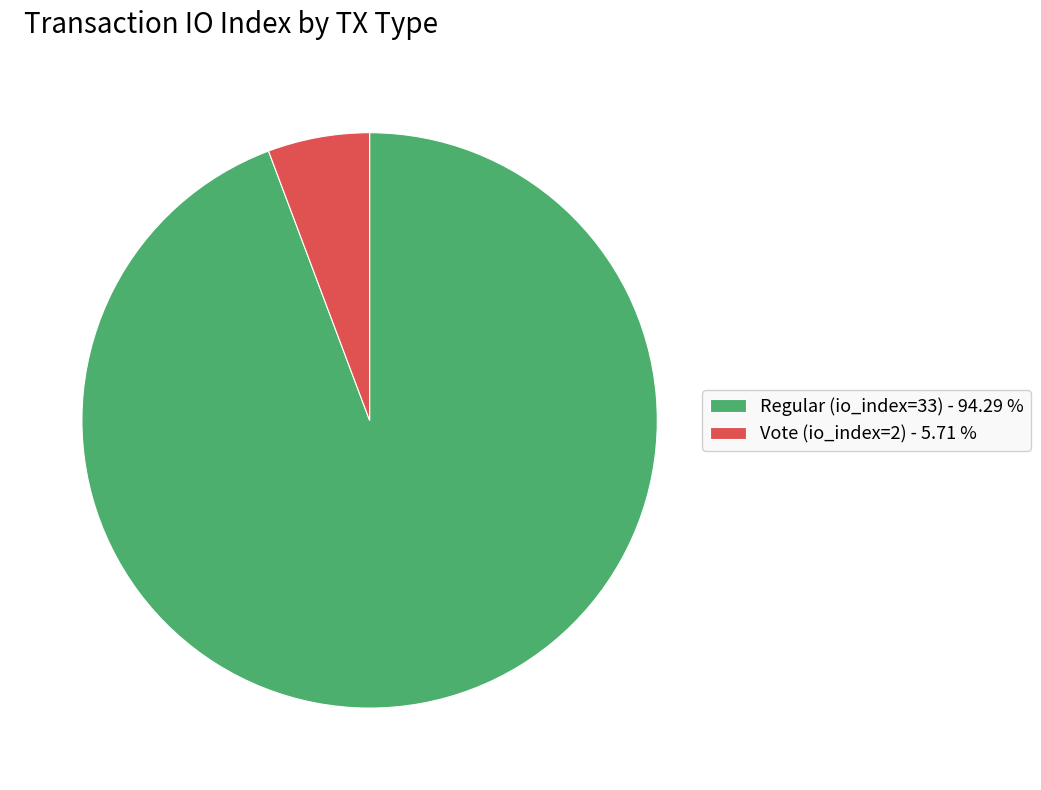

Approximately how many times larger is the value at Regular (io_index=33) compared to Vote (io_index=2)?

16.5